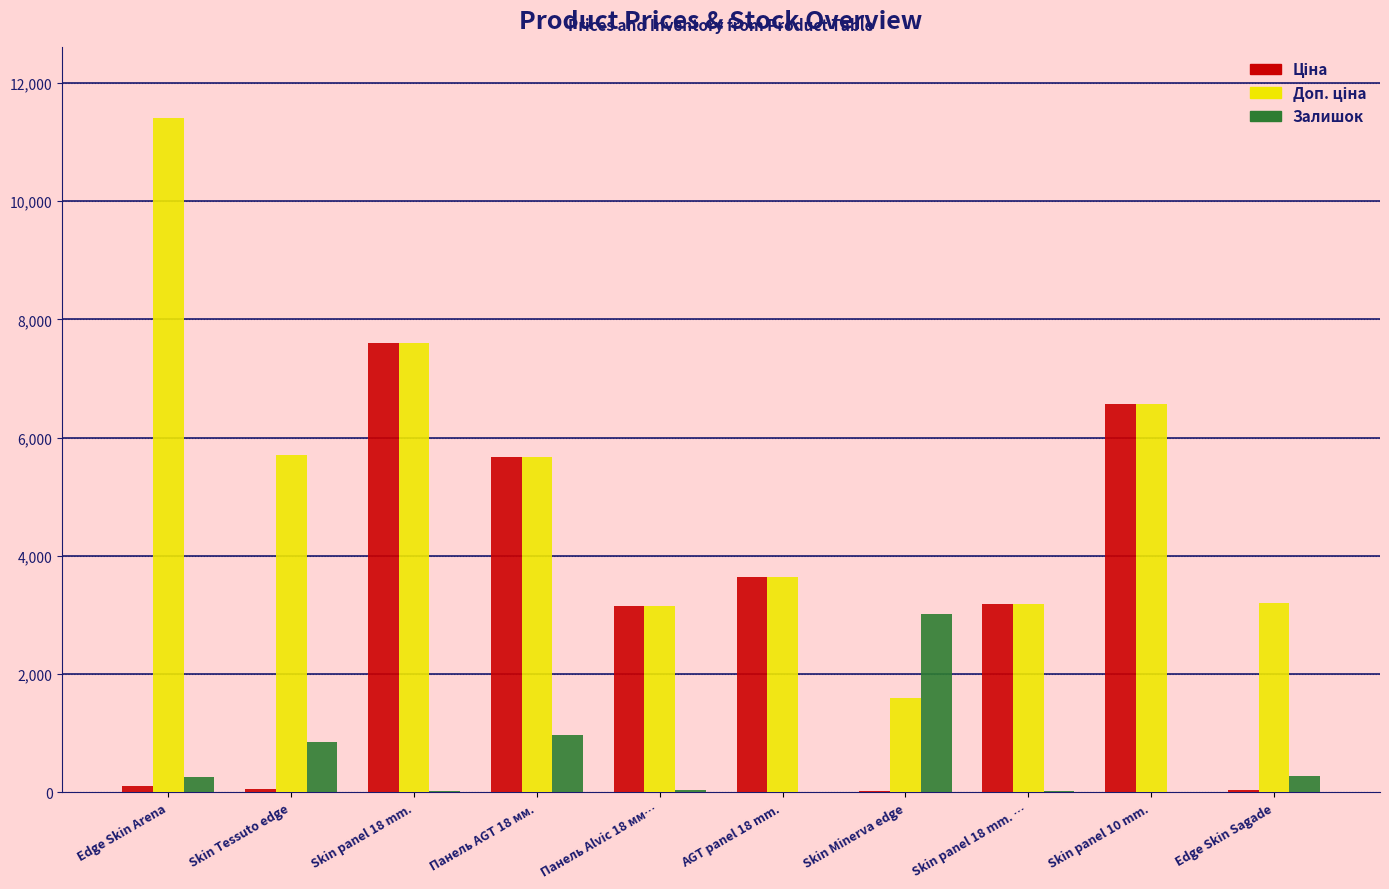

Which category has the highest value across all series?

Edge Skin Arena